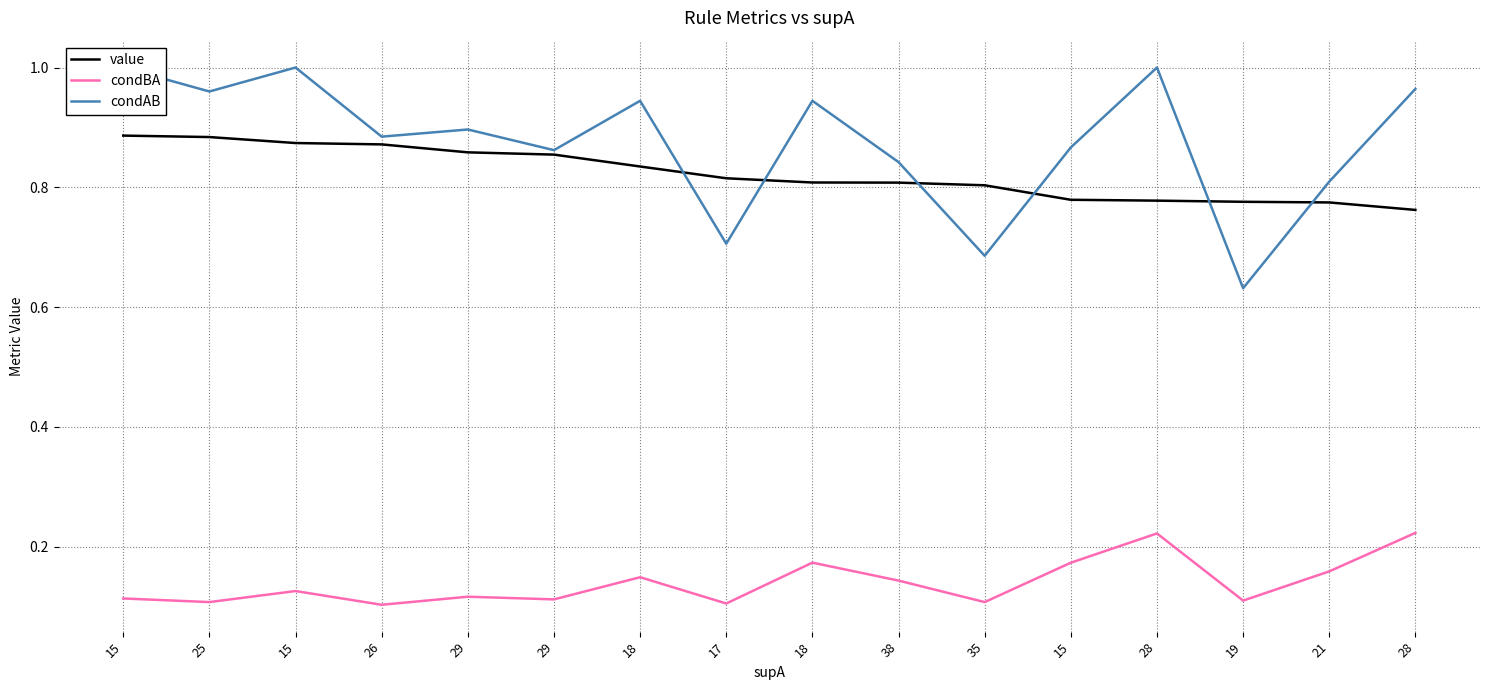

The value of condBA at 15 is 0.2. True or false?

True